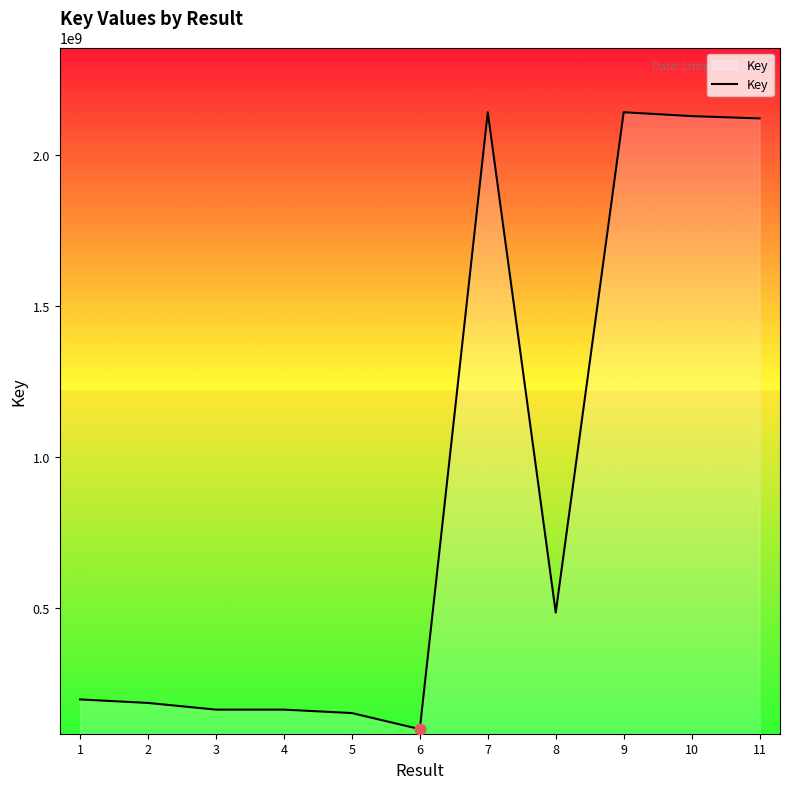

What is the ratio of the value at 3 to the value at 6?

1.6